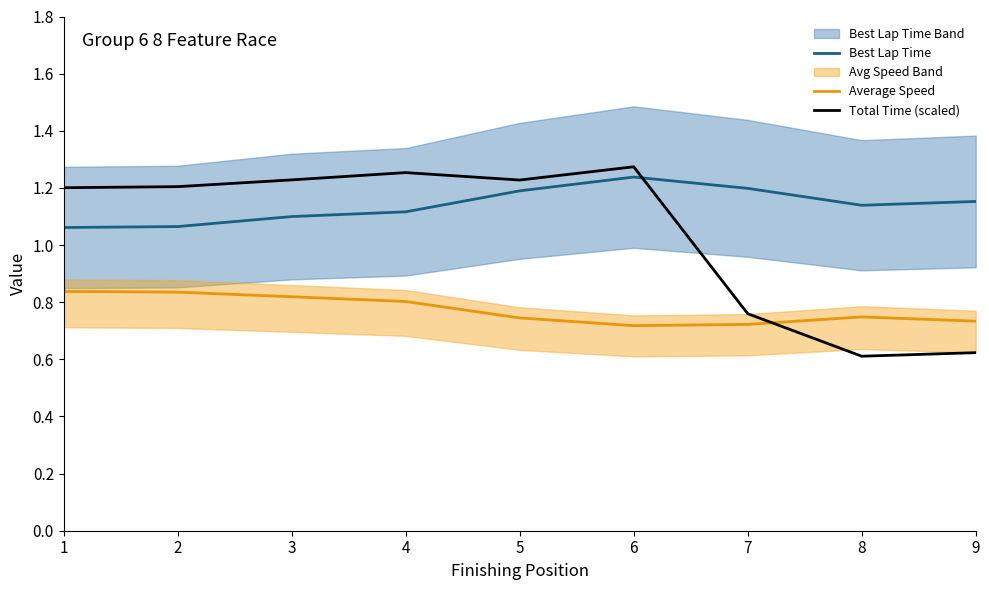

What are all the series names shown in the legend?

Best Lap Time, Average Speed, Total Time (scaled)